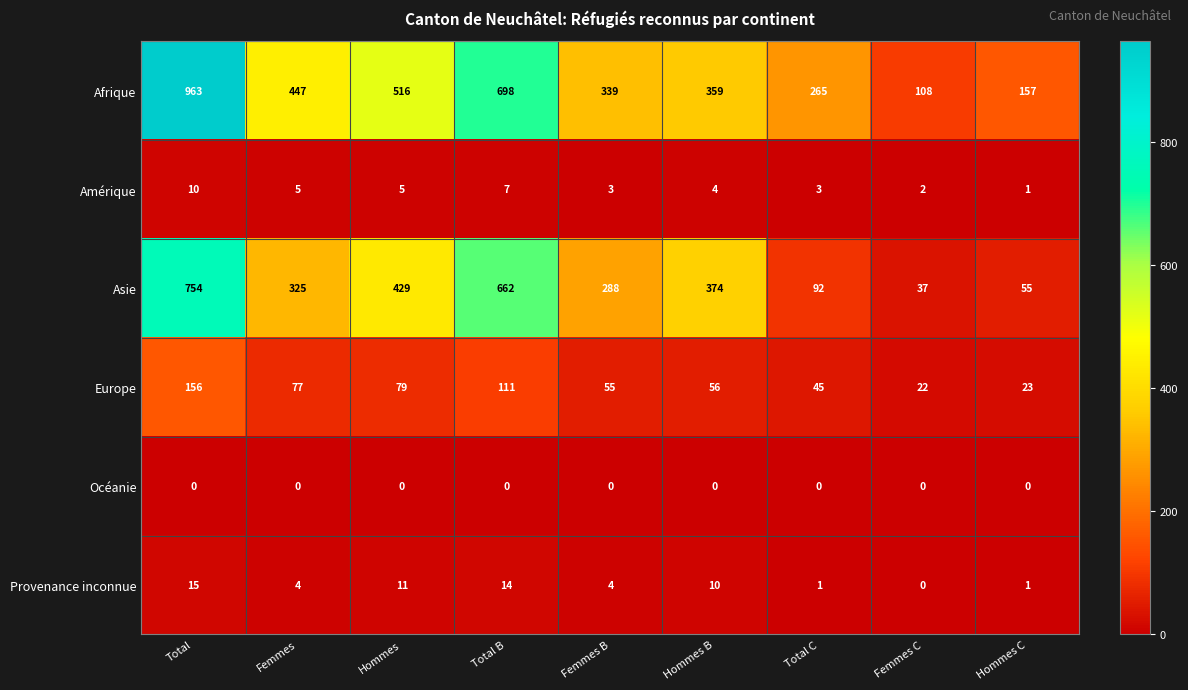

At which category is the sum across all series the highest?

Total